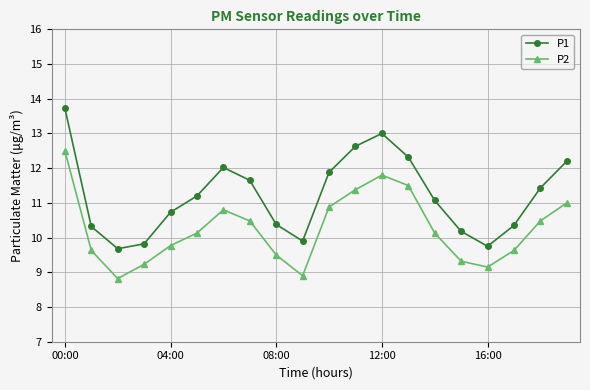

Rank the series by their maximum value, from highest to lowest.

P1, P2